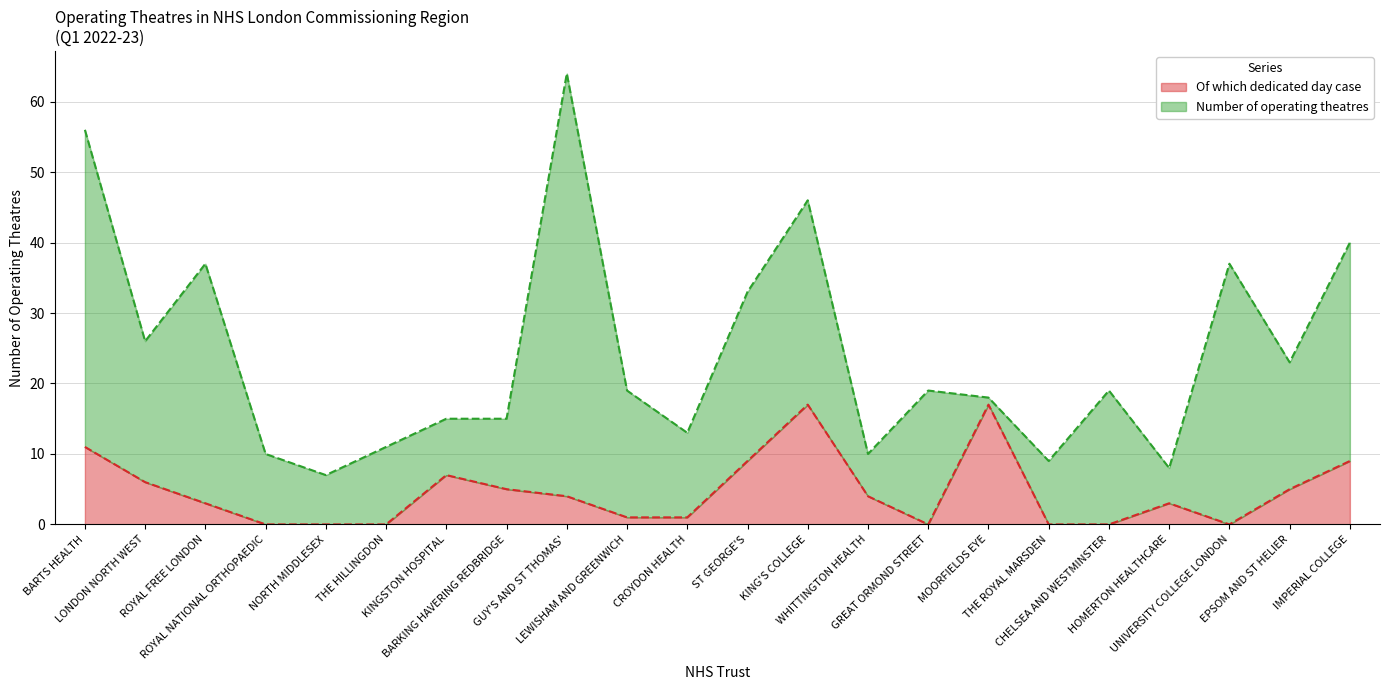

At which label does Of which dedicated day case reach its peak?

KING'S COLLEGE